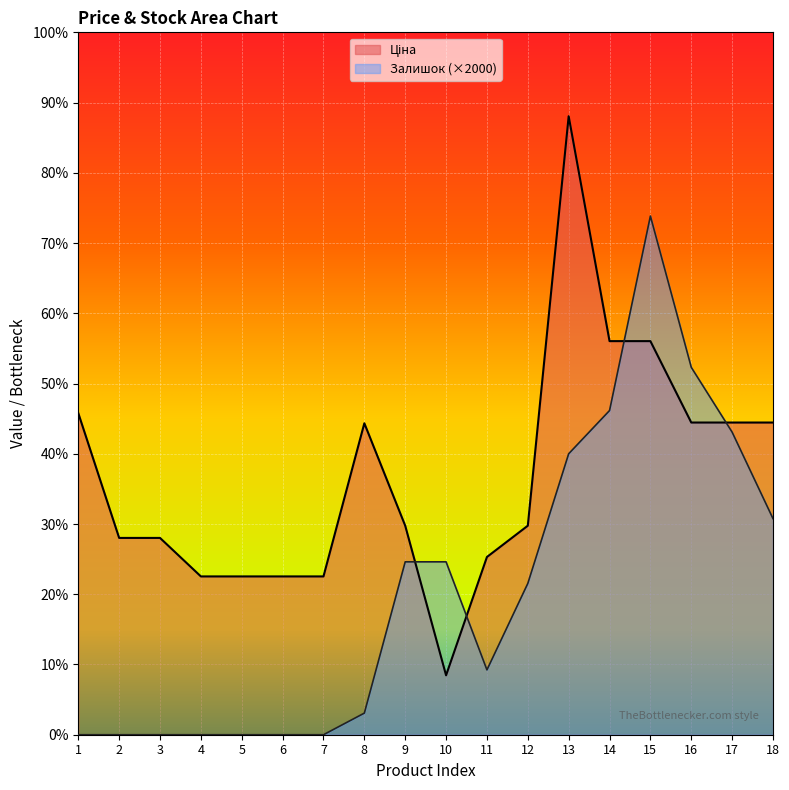

Where does the Залишок series first go above 14000?

9